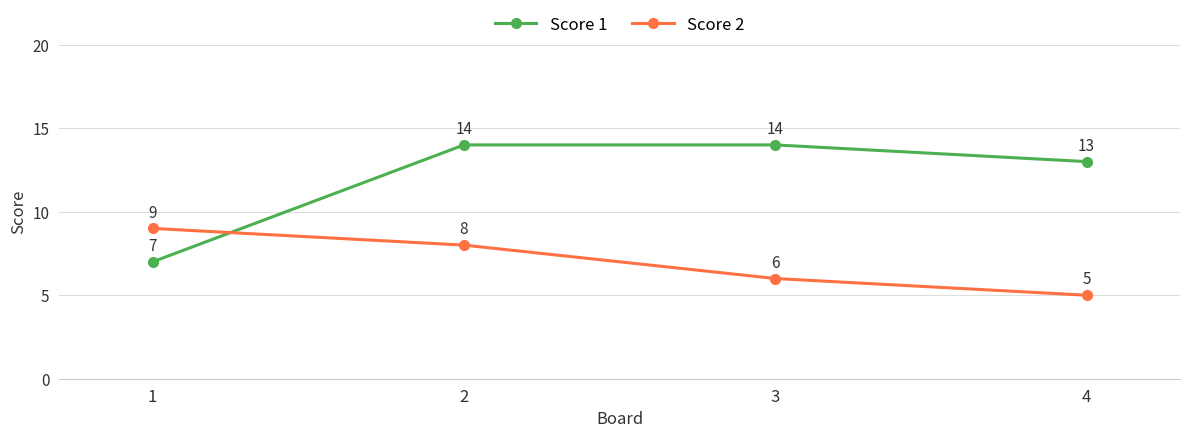

What is the difference between the second highest and minimum values in the Score 1 series?

7